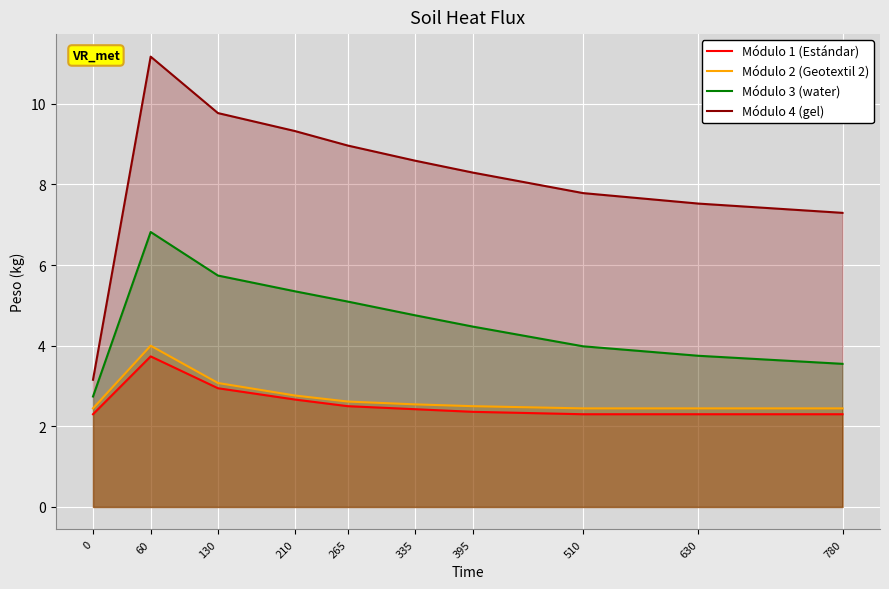

Which series has the widest spread of values?

Módulo 4 (gel)